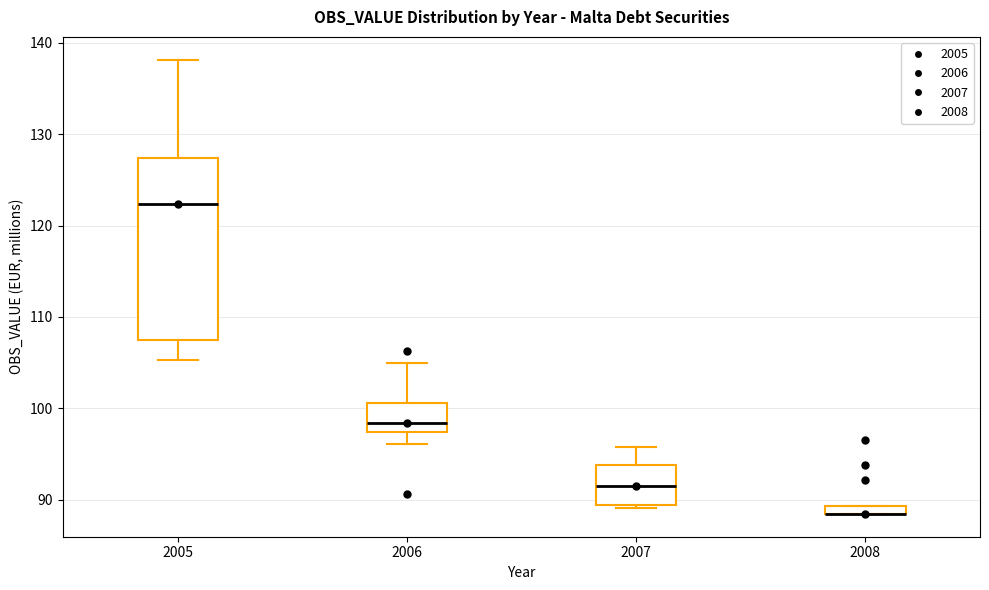

Comparing the boxes themselves (not the whiskers), which one is the tallest?

2005